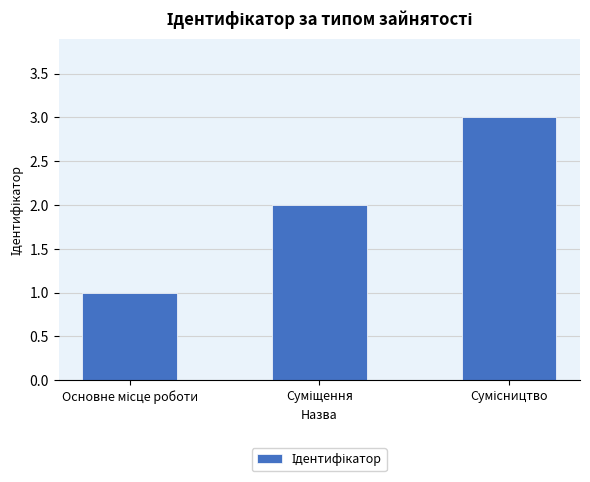

What is the greatest value displayed?

3